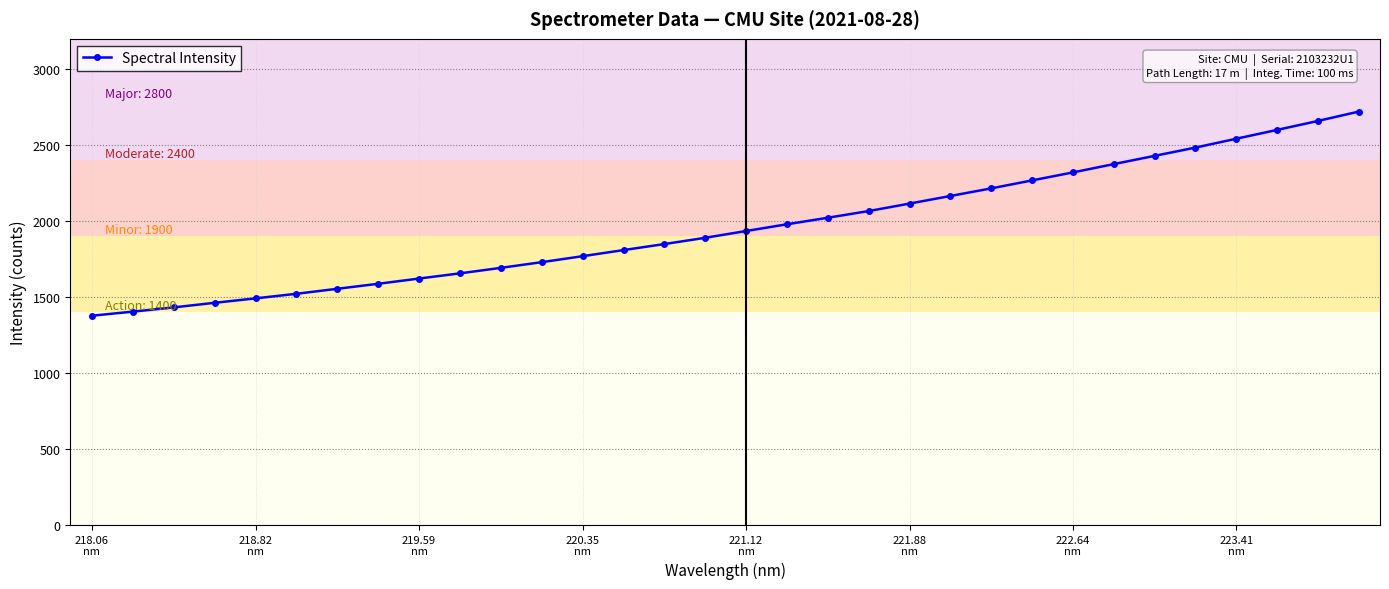

What is the value of the 22nd point from the left?

2165.4